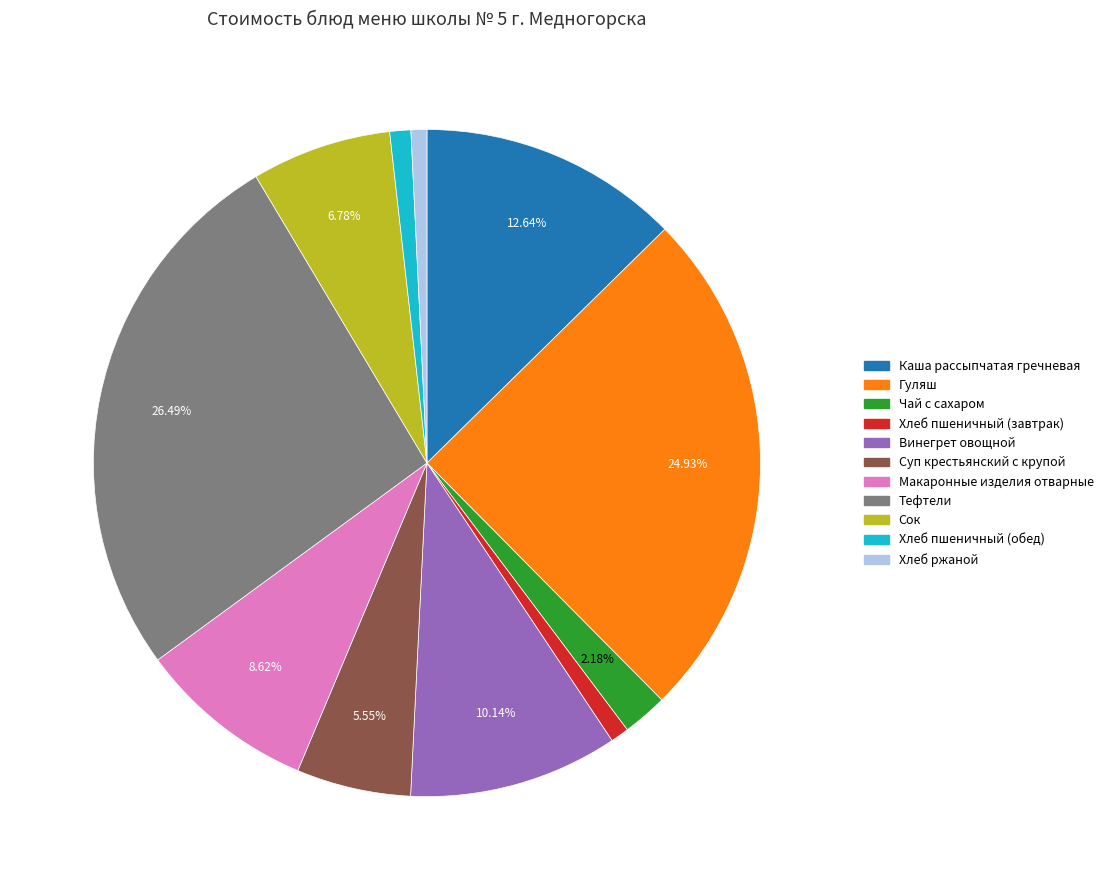

Do Тефтели and Макаронные изделия отварные together represent more than half of the pie?

No